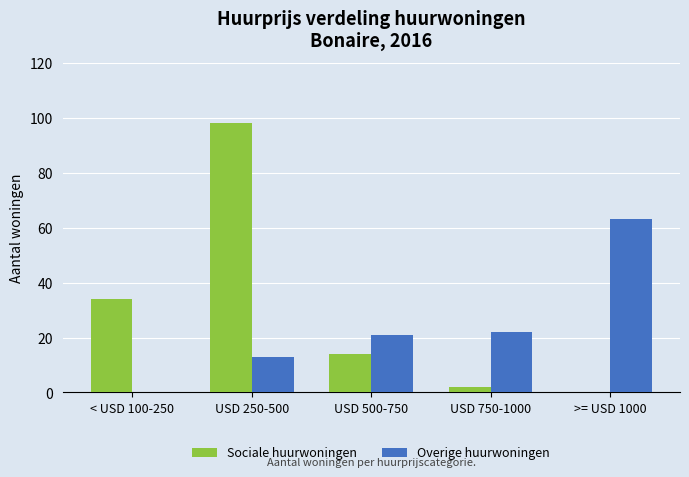

Between USD 250-500 and USD 750-1000, which series saw the biggest shift?

Sociale huurwoningen